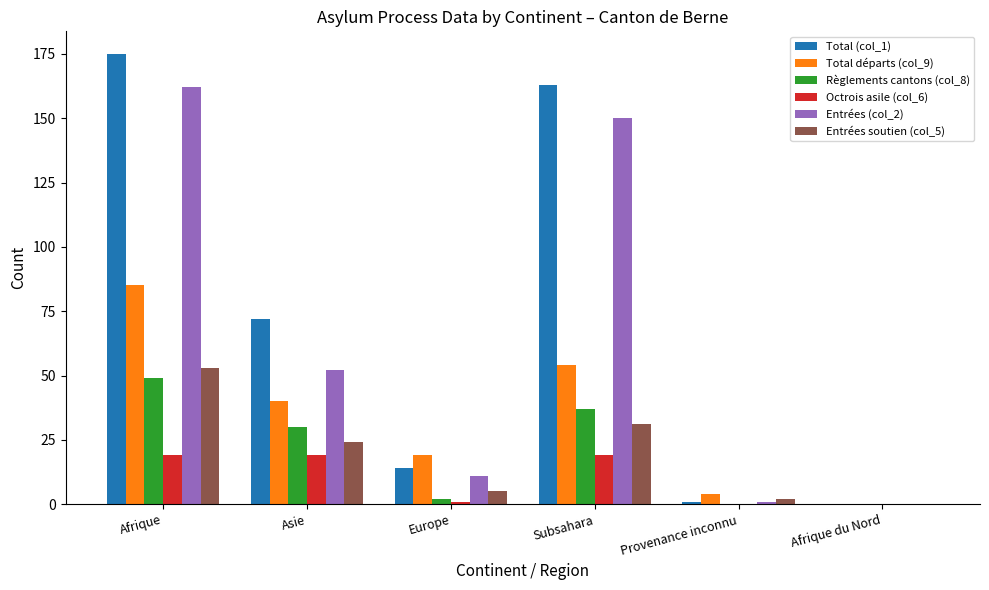

Are the bars grouped side by side (vs. stacked)?

Yes